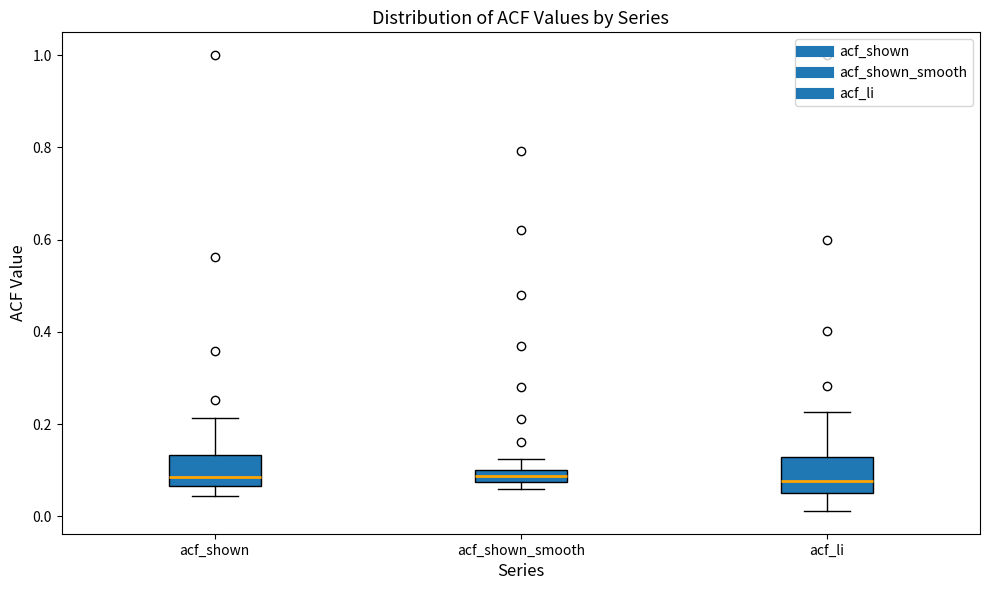

Where is the lower edge of the box for acf_li on the y-axis? The values are not printed on the chart, so give them approximately, as read against the axis.

0.06